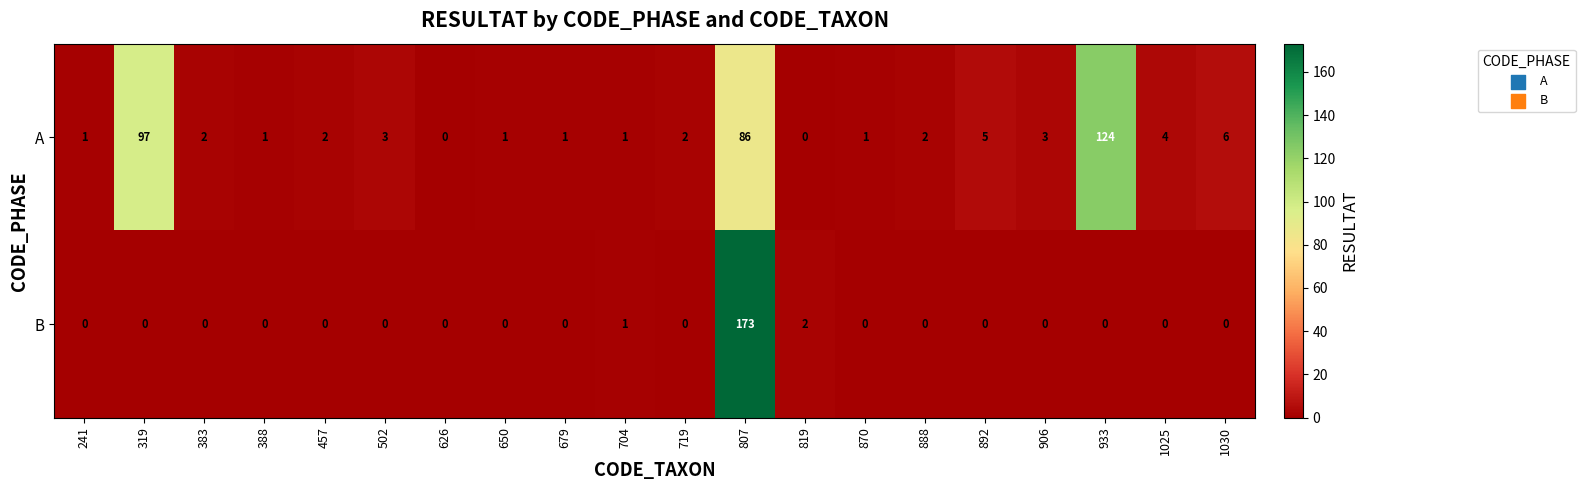

Rank the series at 870 from lowest to highest value.

B, A